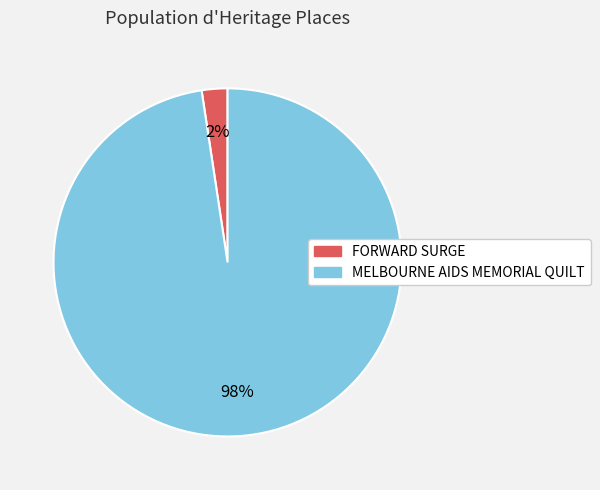

How many segments does this pie chart have?

2